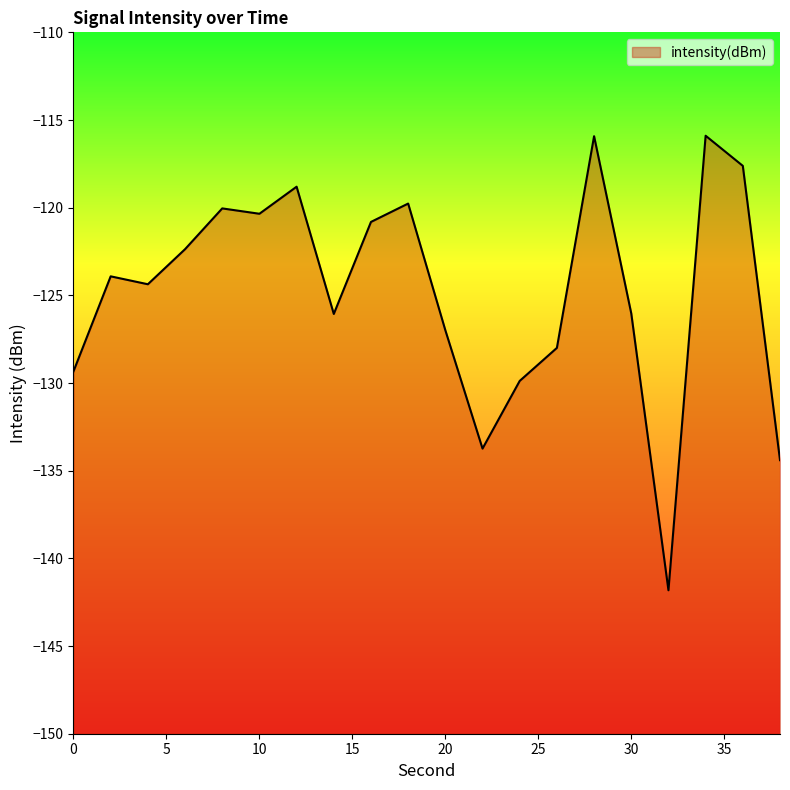

What is the value of the 8th point from the left?

-126.1